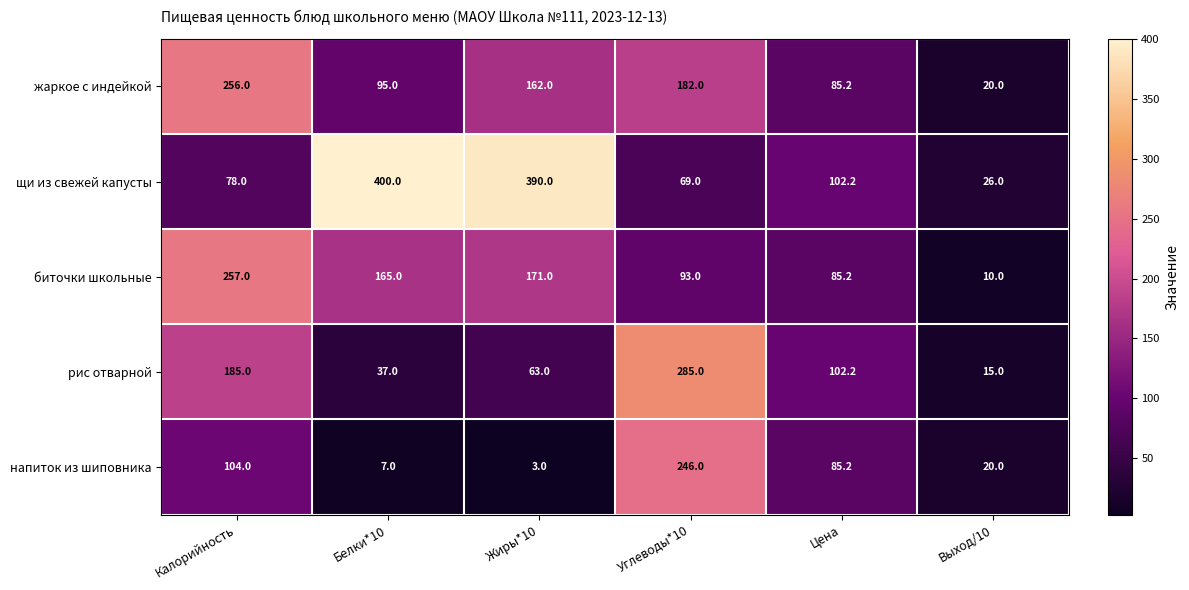

At which category does the chart reach its peak across all series?

Белки*10